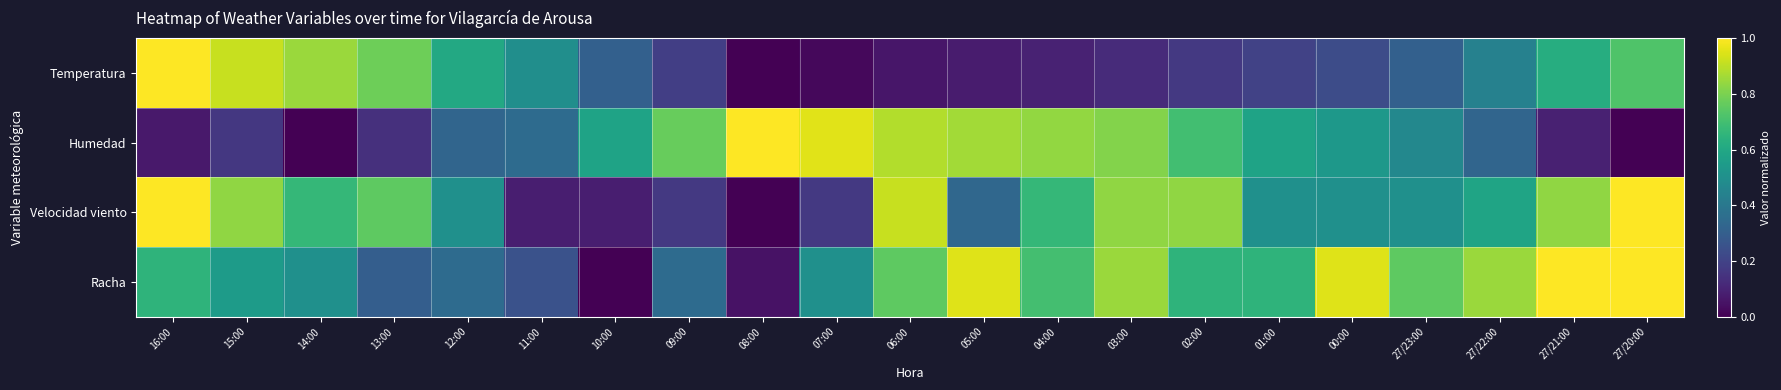

Between 14:00 and 03:00, which series saw the biggest shift?

Humedad